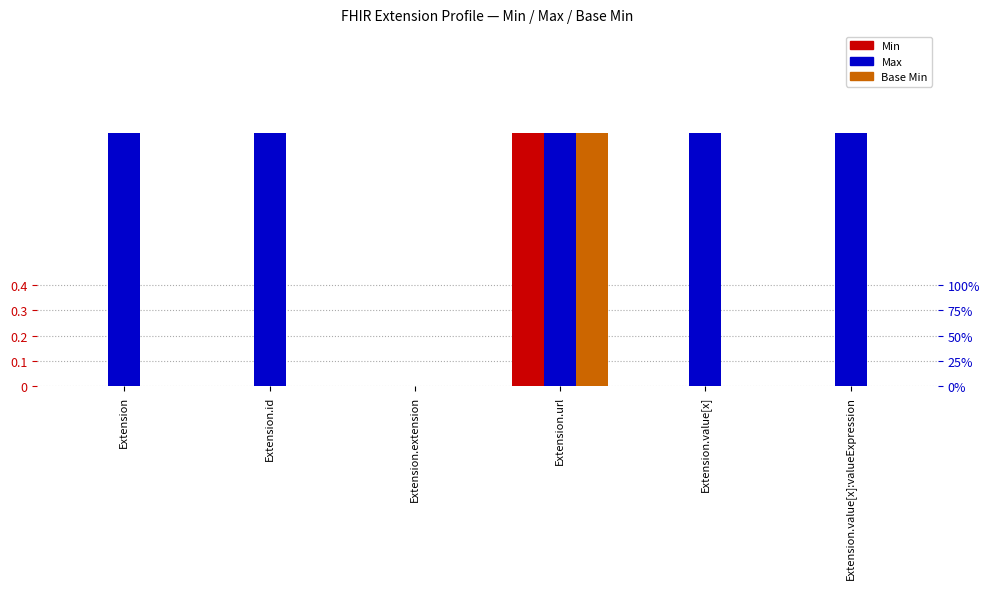

What position from the left is Extension.id?

2